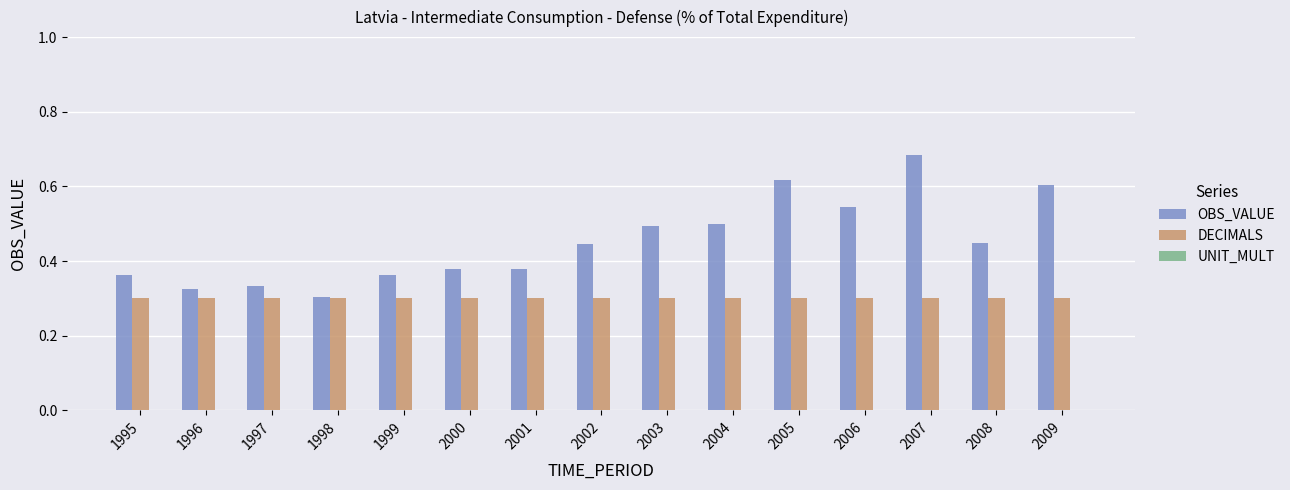

Between 1998 and 2002, which series saw the biggest shift?

OBS_VALUE